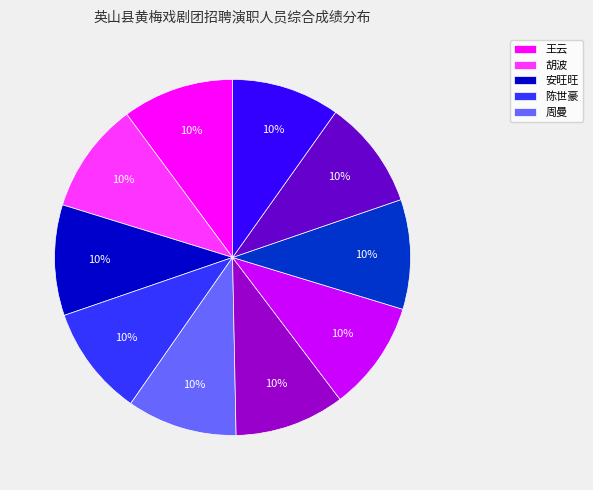

Is there any slice that represents more than half of the pie?

No